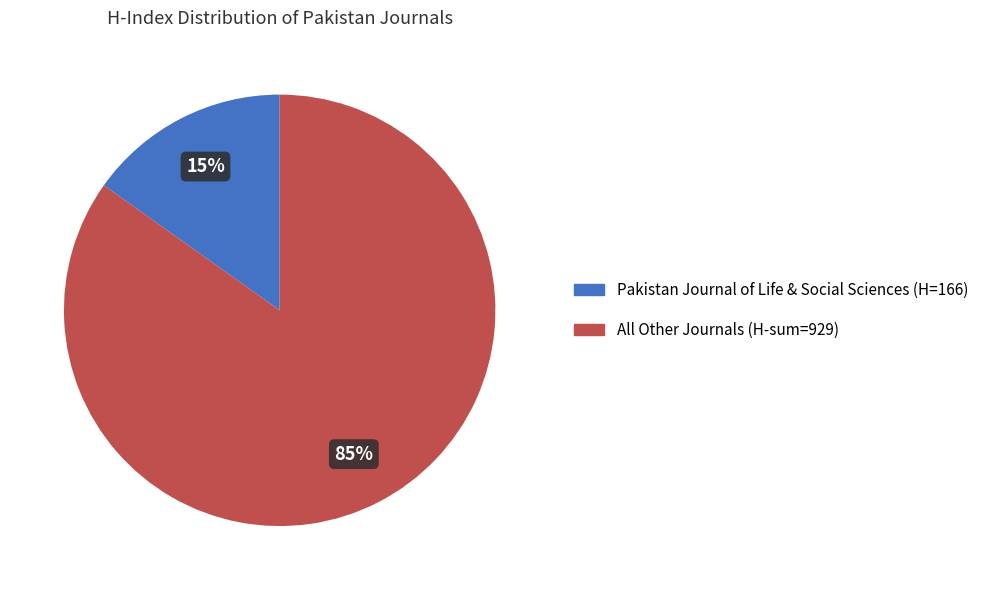

Is there any slice that represents more than half of the pie?

Yes